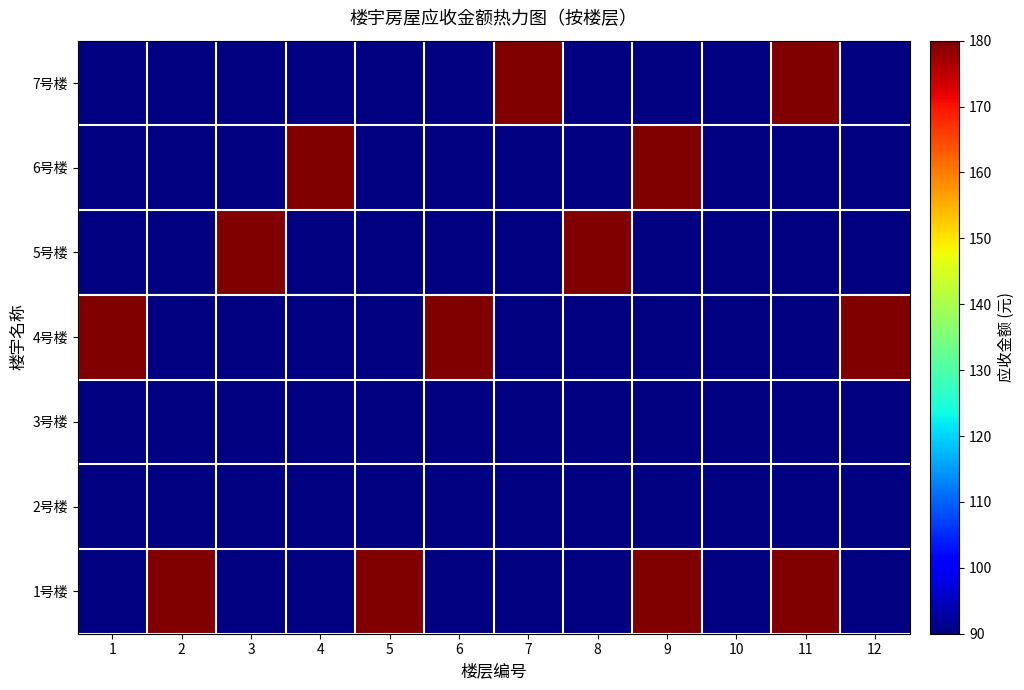

At which category is the sum across all series the highest?

9